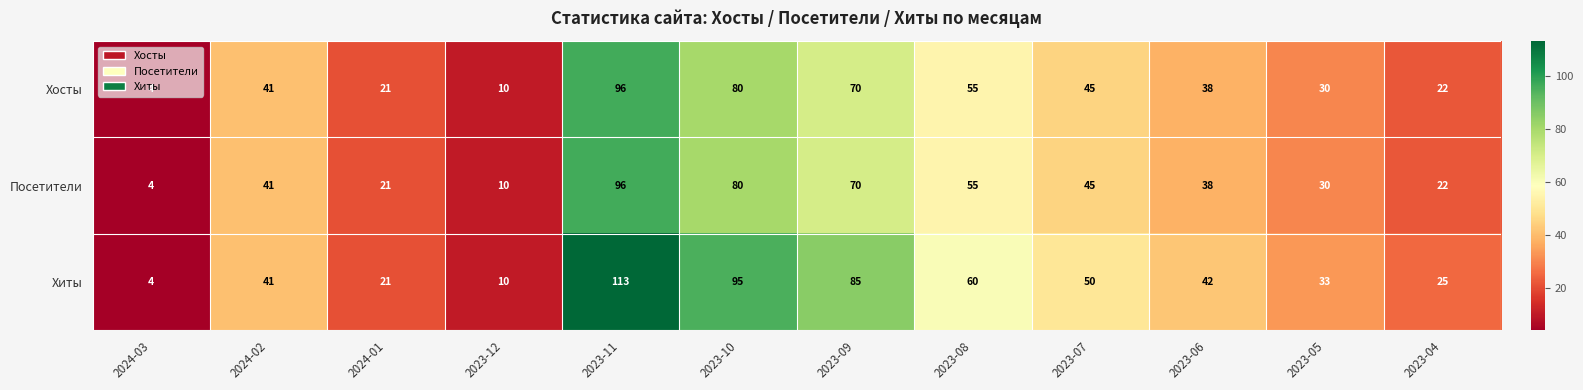

How many distinct data groups are displayed?

3